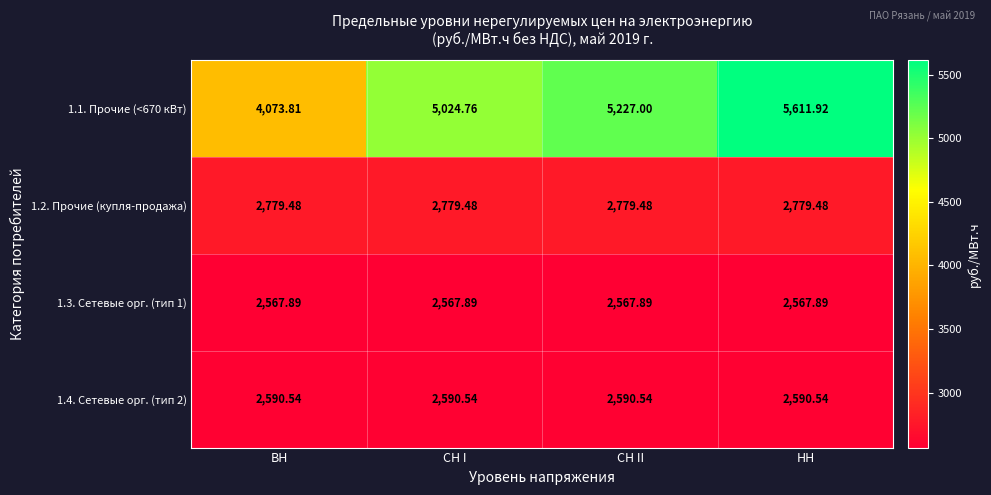

At which category is the sum across all series the highest?

НН